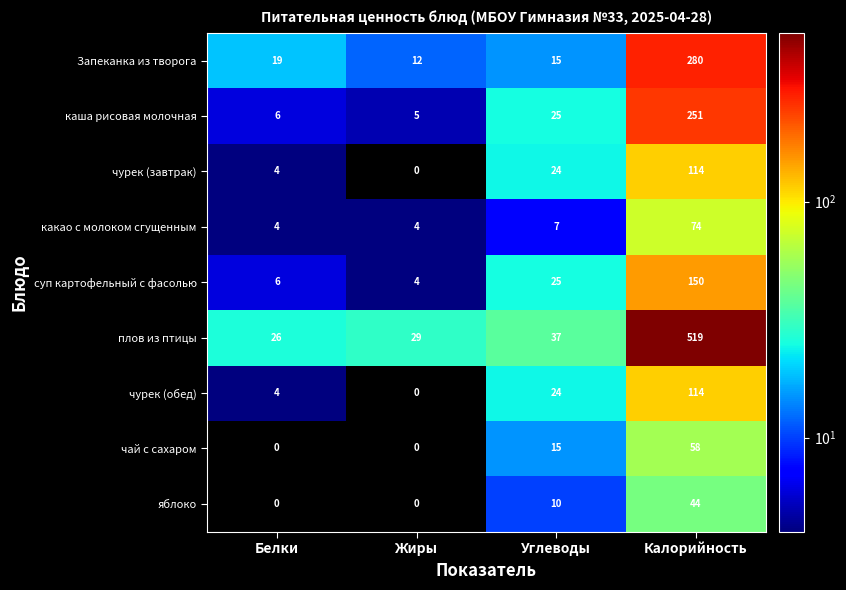

Rank the categories by плов из птицы value from highest to lowest.

Калорийность, Углеводы, Жиры, Белки